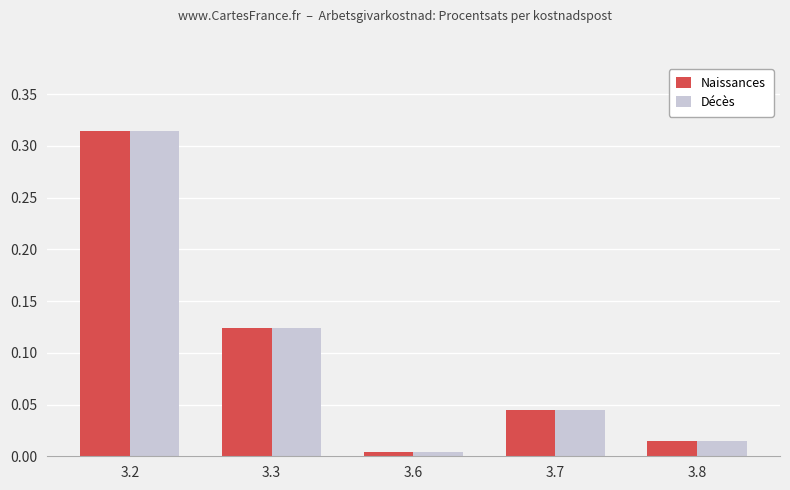

Rank the categories by Naissances value from highest to lowest.

3.2, 3.3, 3.7, 3.8, 3.6